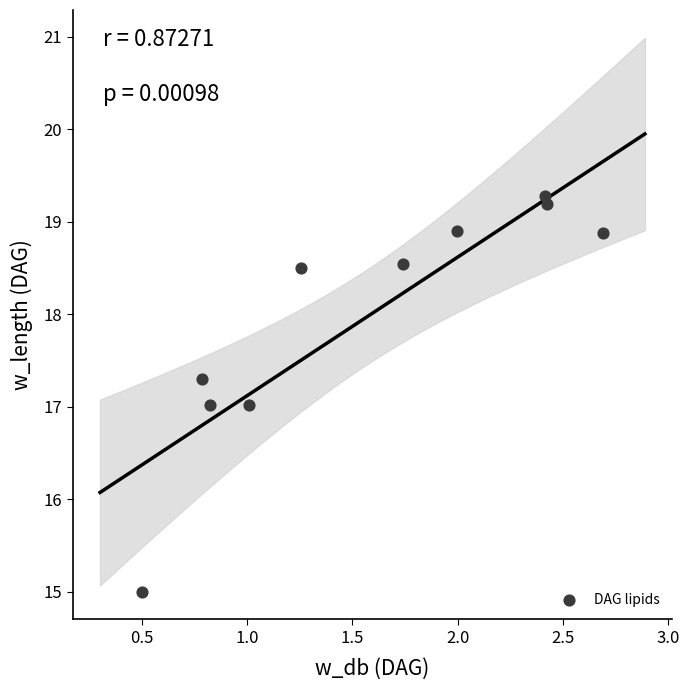

What is the range of X values (max minus min)?

2.2